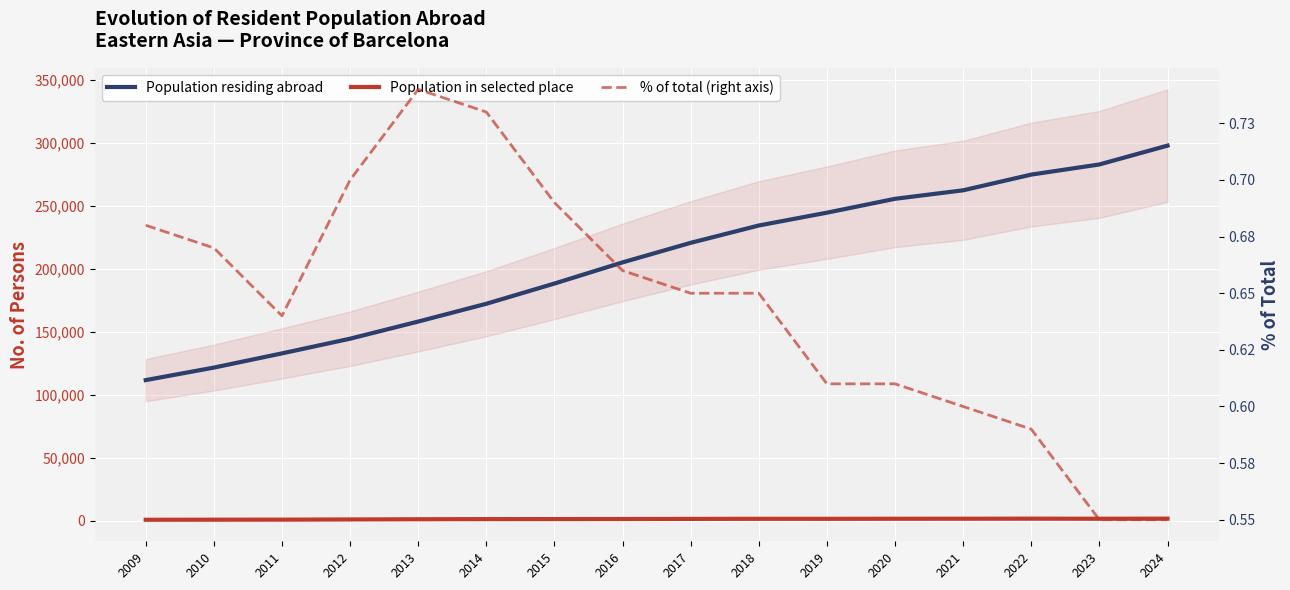

At which label does Population in selected place reach its peak?

2022